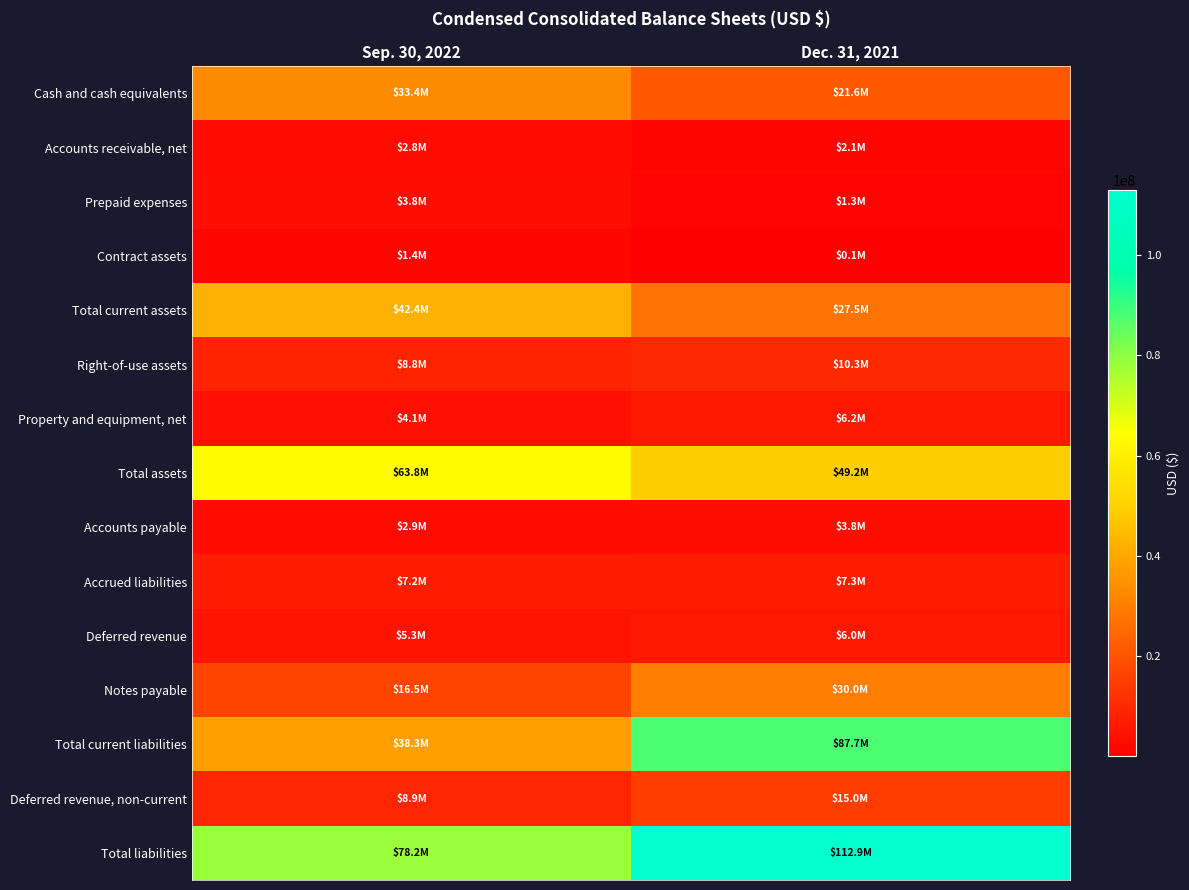

Reading right to left, transcribe all the data shown in this chart.

Cash and cash equivalents: Dec. 31, 2021=21626000	Sep. 30, 2022=33412000
Accounts receivable, net: Dec. 31, 2021=2060000	Sep. 30, 2022=2789000
Prepaid expenses: Dec. 31, 2021=1276000	Sep. 30, 2022=3774000
Contract assets: Dec. 31, 2021=54000	Sep. 30, 2022=1407000
Total current assets: Dec. 31, 2021=27471000	Sep. 30, 2022=42365000
Right-of-use assets: Dec. 31, 2021=10291000	Sep. 30, 2022=8833000
Property and equipment, net: Dec. 31, 2021=6155000	Sep. 30, 2022=4146000
Total assets: Dec. 31, 2021=49203000	Sep. 30, 2022=63841000
Accounts payable: Dec. 31, 2021=3760000	Sep. 30, 2022=2894000
Accrued liabilities: Dec. 31, 2021=7298000	Sep. 30, 2022=7242000
Deferred revenue: Dec. 31, 2021=6042000	Sep. 30, 2022=5312000
Notes payable: Dec. 31, 2021=29964000	Sep. 30, 2022=16533000
Total current liabilities: Dec. 31, 2021=87739000	Sep. 30, 2022=38299000
Deferred revenue, non-current: Dec. 31, 2021=14959000	Sep. 30, 2022=8874000
Total liabilities: Dec. 31, 2021=112937000	Sep. 30, 2022=78218000